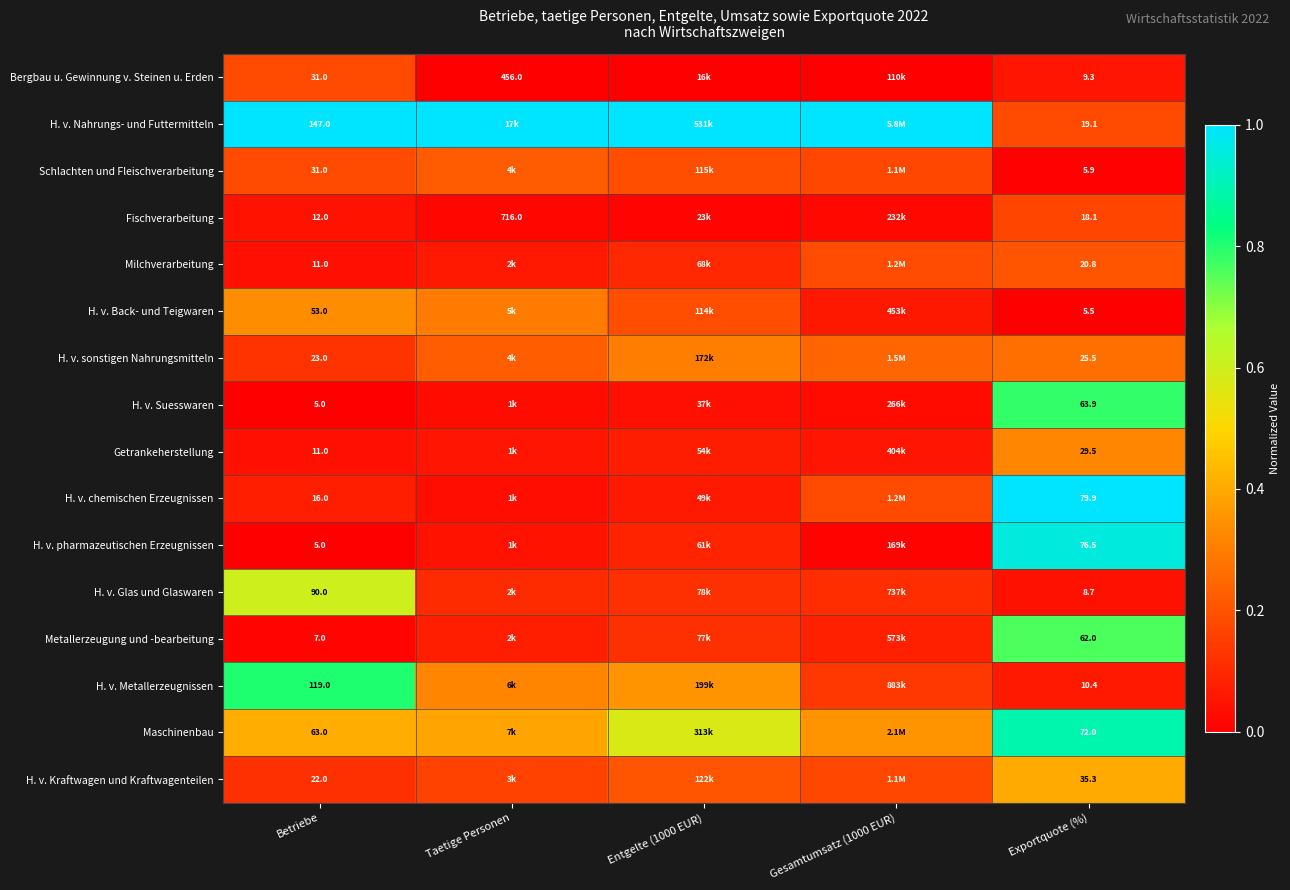

At how many categories does at least one series exceed 0?

5